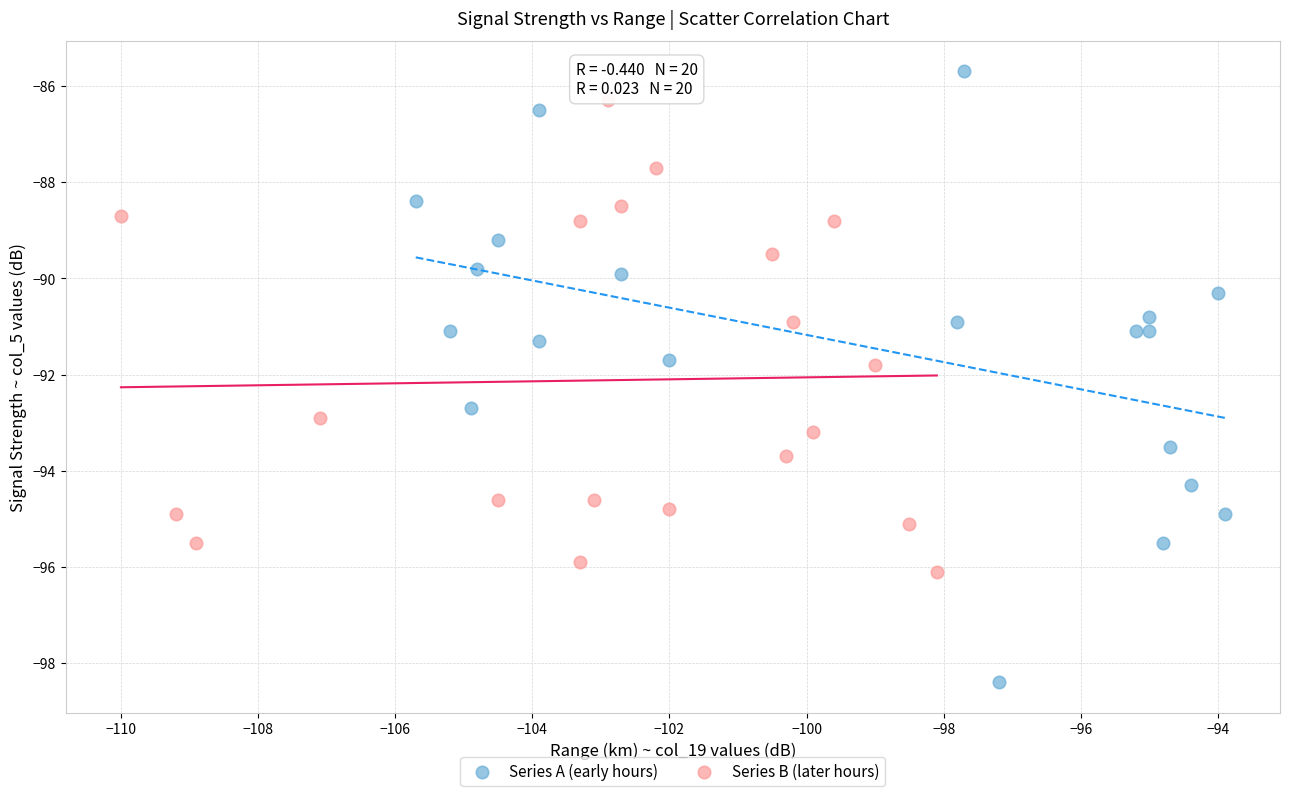

Which series reaches the maximum Y coordinate?

Series A (early hours)